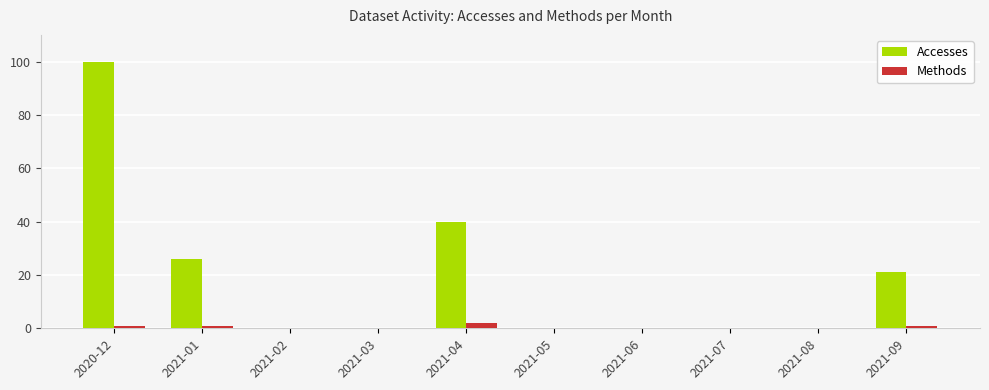

At which category is the sum across all series the highest?

2020-12